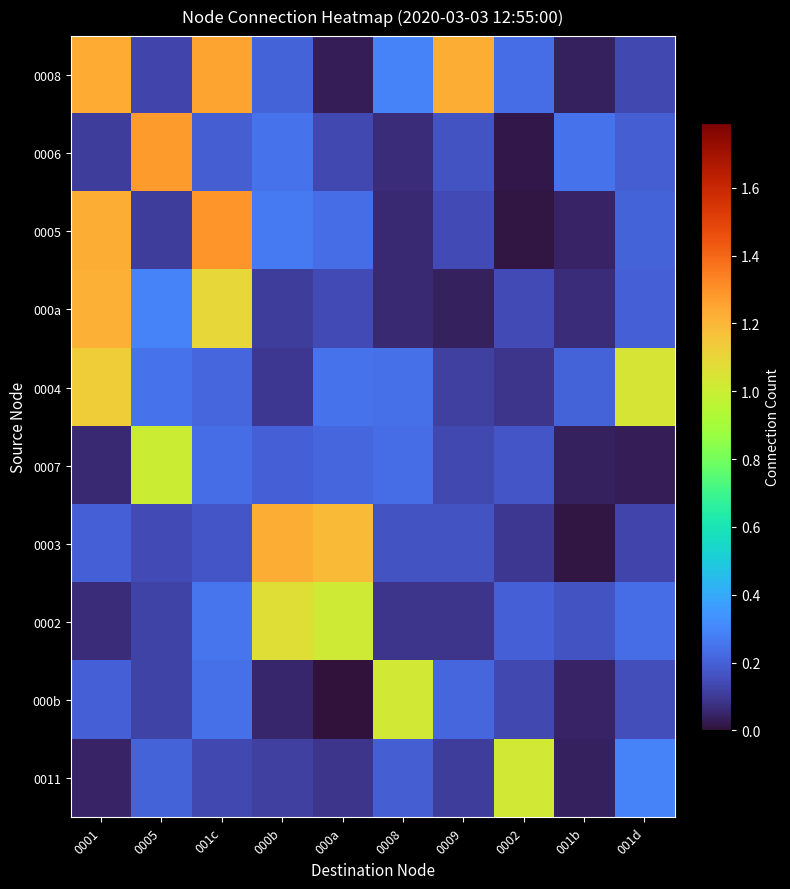

Reading left to right, what are all the values shown in this chart?

0008: 0001=1.2	0005=0.1	001c=1.3	000b=0.2	000a=0.0	0008=0.3	0009=1.2	0002=0.2	001b=0.0	001d=0.1
0006: 0001=0.1	0005=1.3	001c=0.2	000b=0.2	000a=0.1	0008=0.1	0009=0.2	0002=0.0	001b=0.2	001d=0.2
0005: 0001=1.2	0005=0.1	001c=1.3	000b=0.3	000a=0.2	0008=0.1	0009=0.1	0002=0.0	001b=0.0	001d=0.2
000a: 0001=1.2	0005=0.3	001c=1.1	000b=0.1	000a=0.1	0008=0.1	0009=0.0	0002=0.1	001b=0.1	001d=0.2
0004: 0001=1.1	0005=0.2	001c=0.2	000b=0.1	000a=0.2	0008=0.2	0009=0.1	0002=0.1	001b=0.2	001d=1.0
0007: 0001=0.1	0005=1.0	001c=0.2	000b=0.2	000a=0.2	0008=0.2	0009=0.1	0002=0.2	001b=0.0	001d=0.0
0003: 0001=0.2	0005=0.1	001c=0.2	000b=1.2	000a=1.2	0008=0.2	0009=0.2	0002=0.1	001b=0.0	001d=0.1
0002: 0001=0.1	0005=0.1	001c=0.3	000b=1.1	000a=1.0	0008=0.1	0009=0.1	0002=0.2	001b=0.2	001d=0.2
000b: 0001=0.2	0005=0.1	001c=0.2	000b=0.1	000a=0.0	0008=1.0	0009=0.2	0002=0.1	001b=0.0	001d=0.2
0011: 0001=0.0	0005=0.2	001c=0.1	000b=0.1	000a=0.1	0008=0.2	0009=0.1	0002=1.0	001b=0.0	001d=0.3